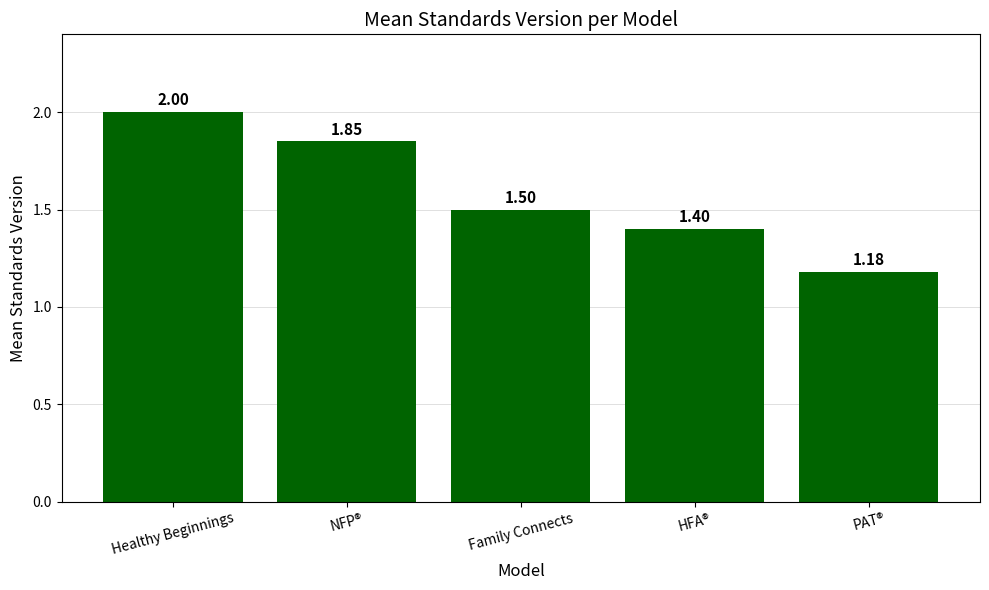

List the labels in order of value, largest first.

Healthy Beginnings, NFP®, Family Connects, HFA®, PAT®